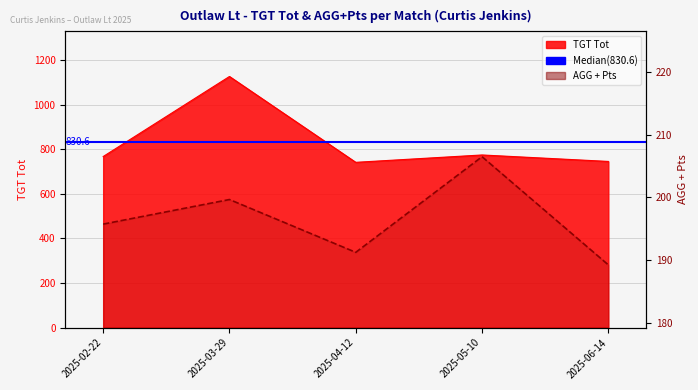

The value of TGT Tot at 2025-05-10 is 1353.2. True or false?

False